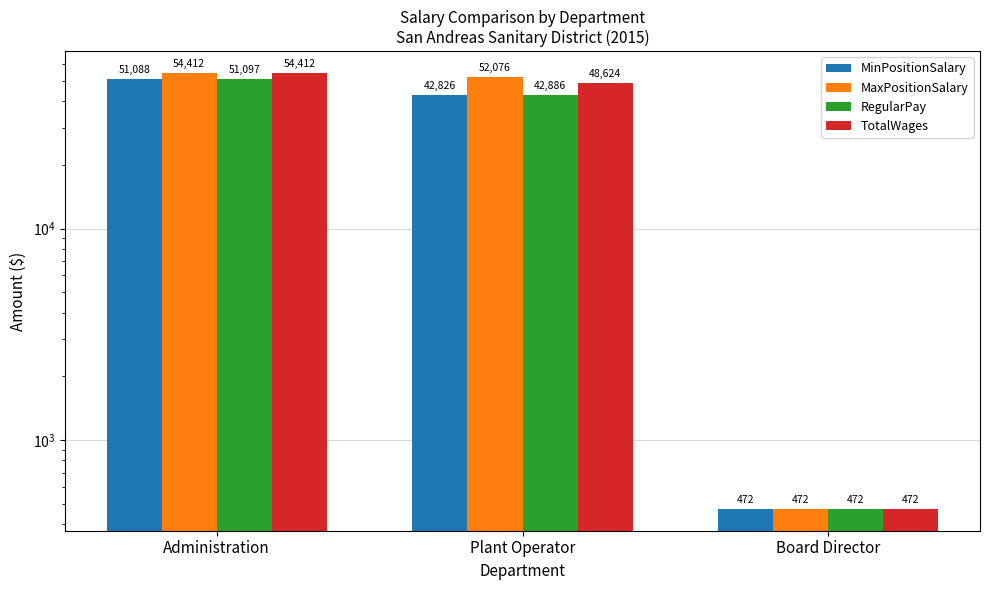

Rank the series by their maximum value, from highest to lowest.

MaxPositionSalary, TotalWages, RegularPay, MinPositionSalary